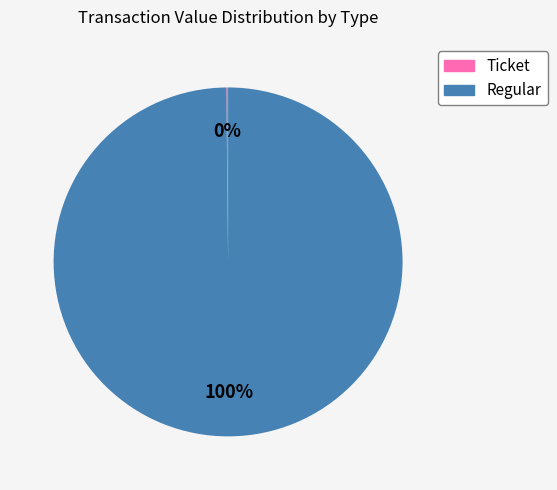

Does any single category account for the majority?

Yes